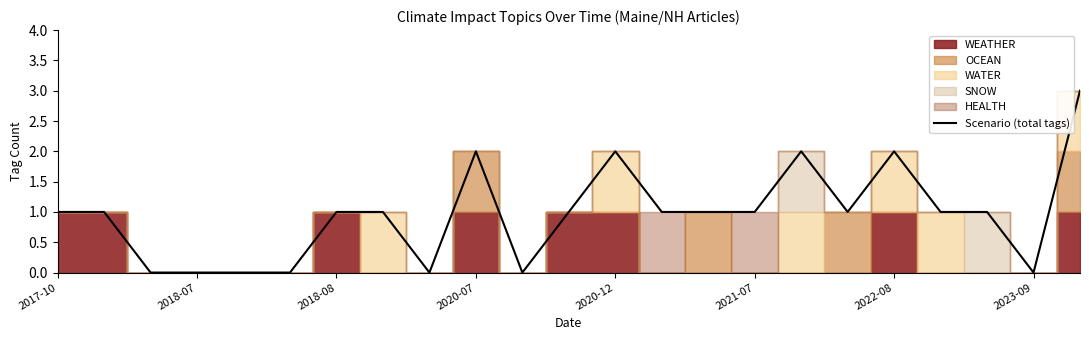

At which category does the data reach its first local valley?

8